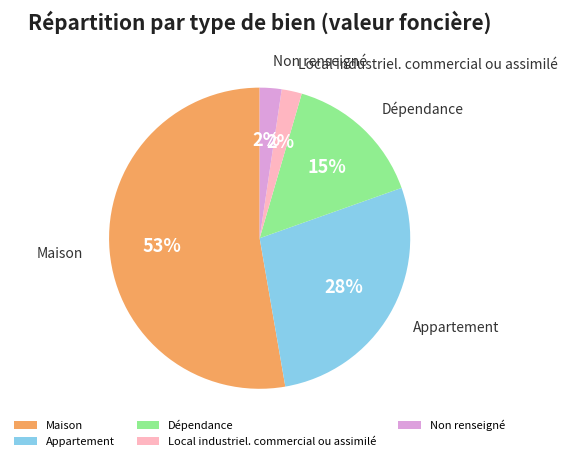

Is Non renseigné the majority of the pie?

No